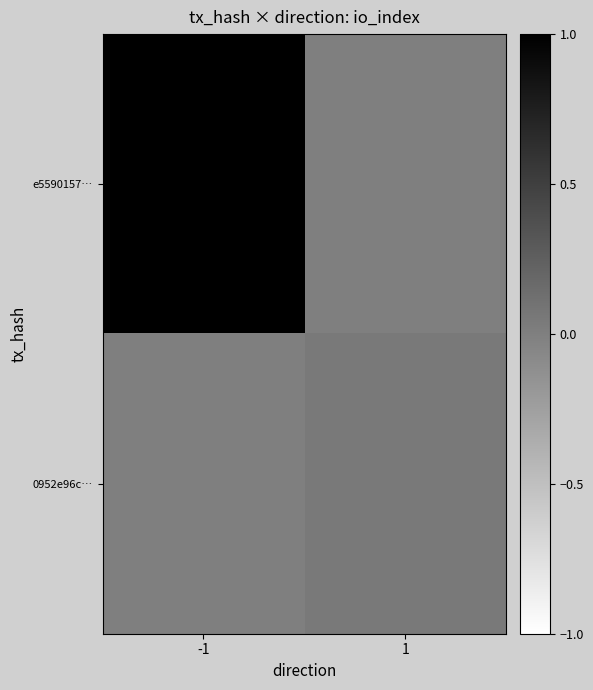

Rank the series by their maximum value, from lowest to highest.

0952e96c…, e5590157…